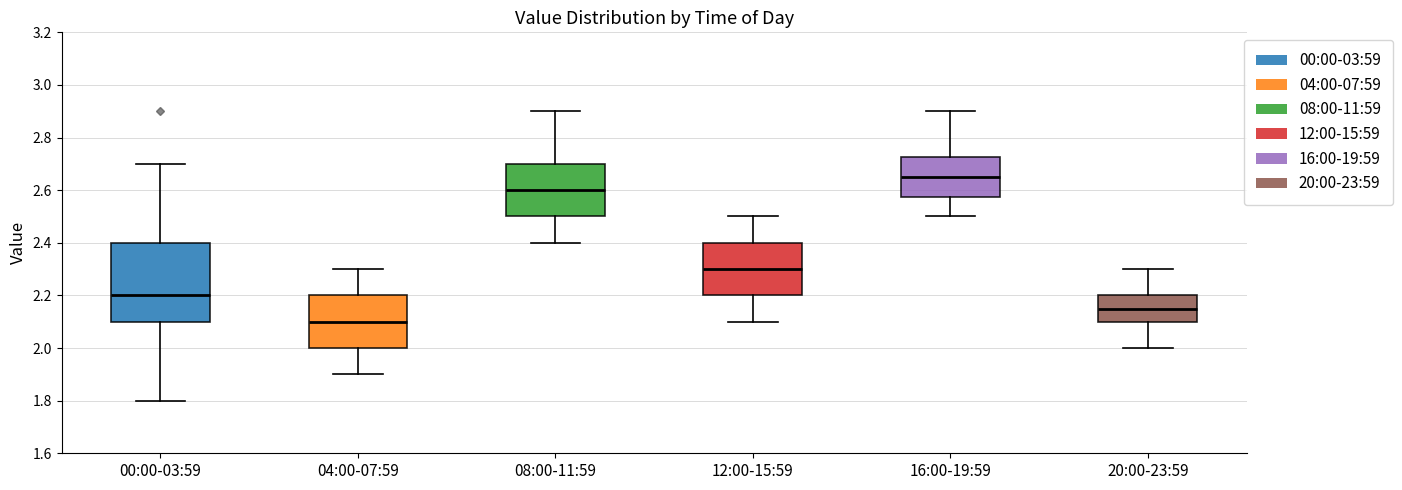

Which box is the tallest, from its lower edge to its upper edge?

00:00-03:59